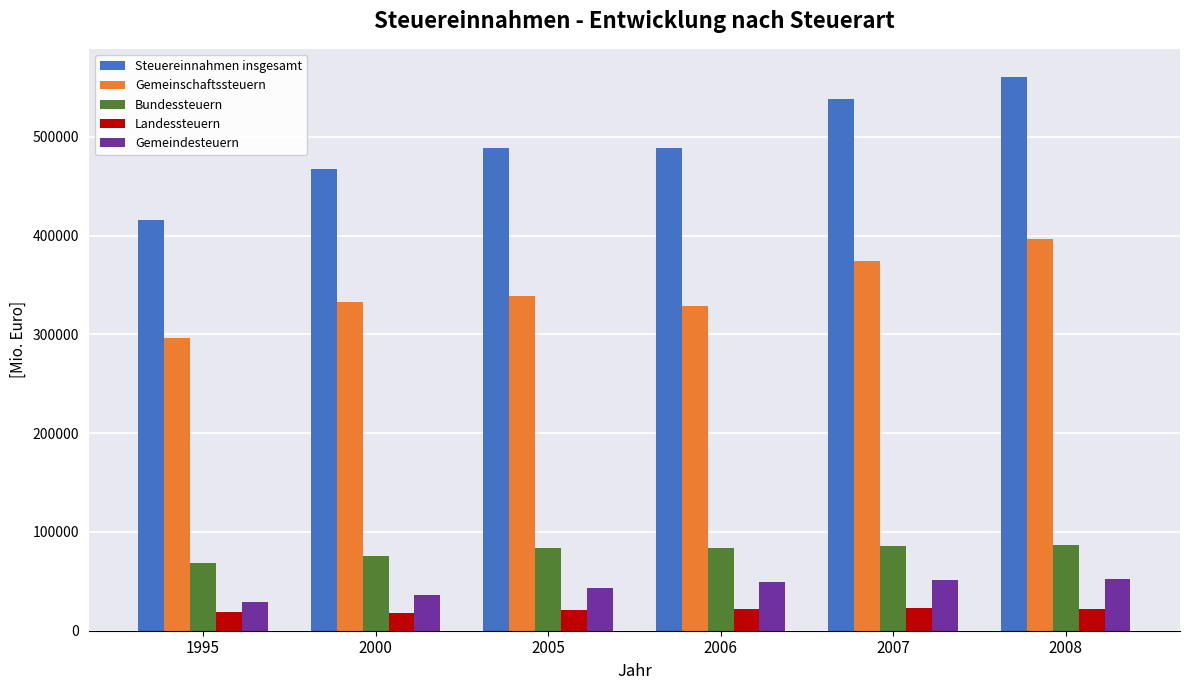

Which series has the largest range (max minus min)?

Steuereinnahmen insgesamt